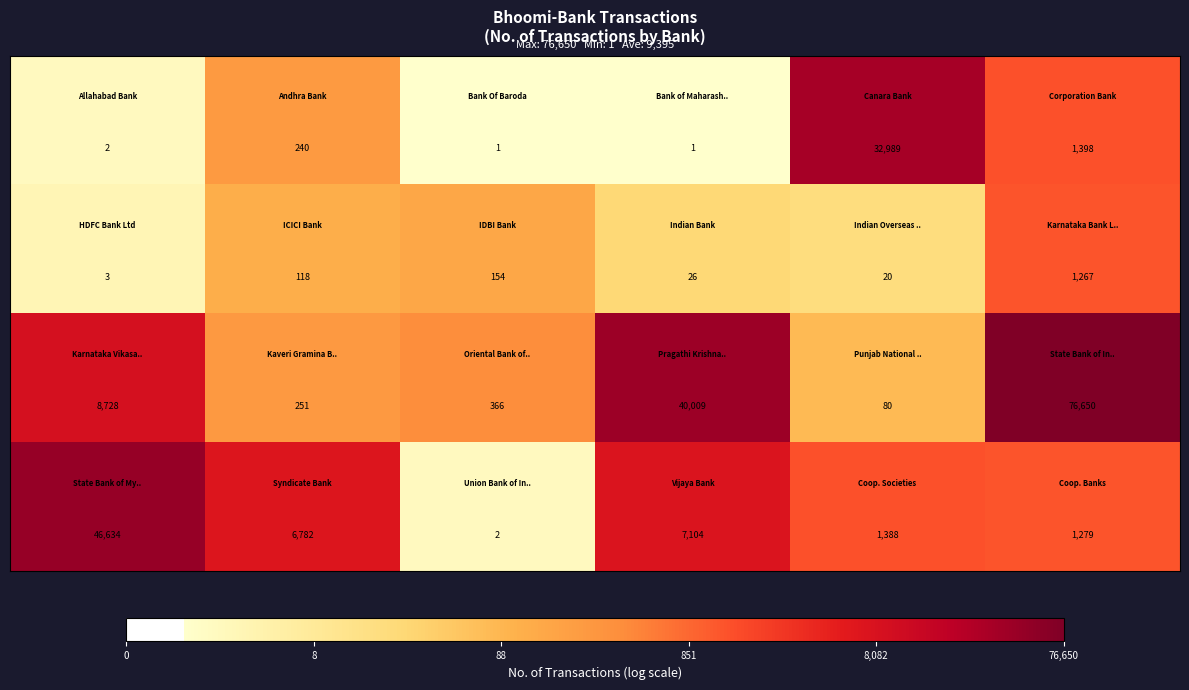

What is the maximum value shown in the chart?

76650